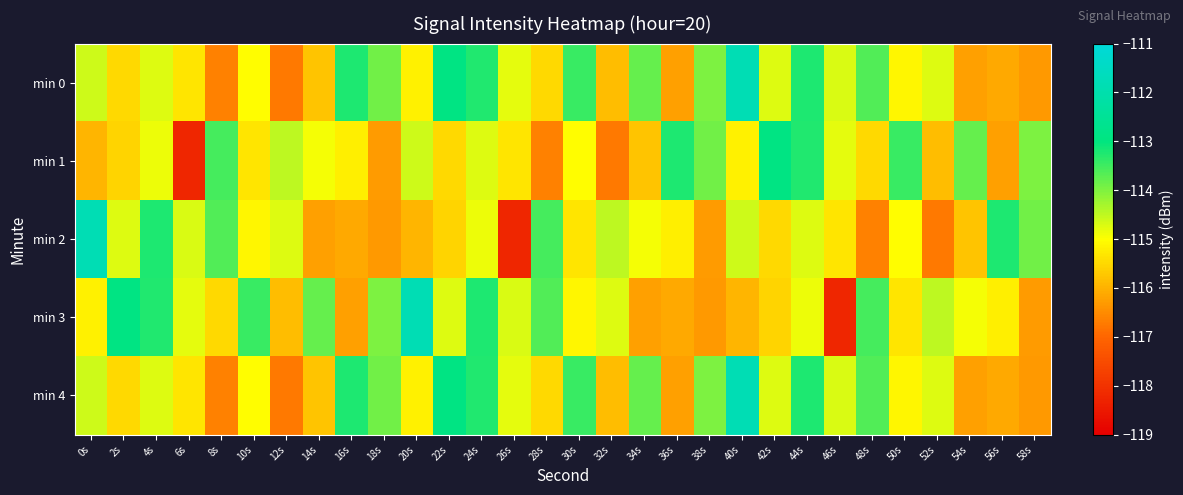

At which category does the chart reach its peak across all series?

40s